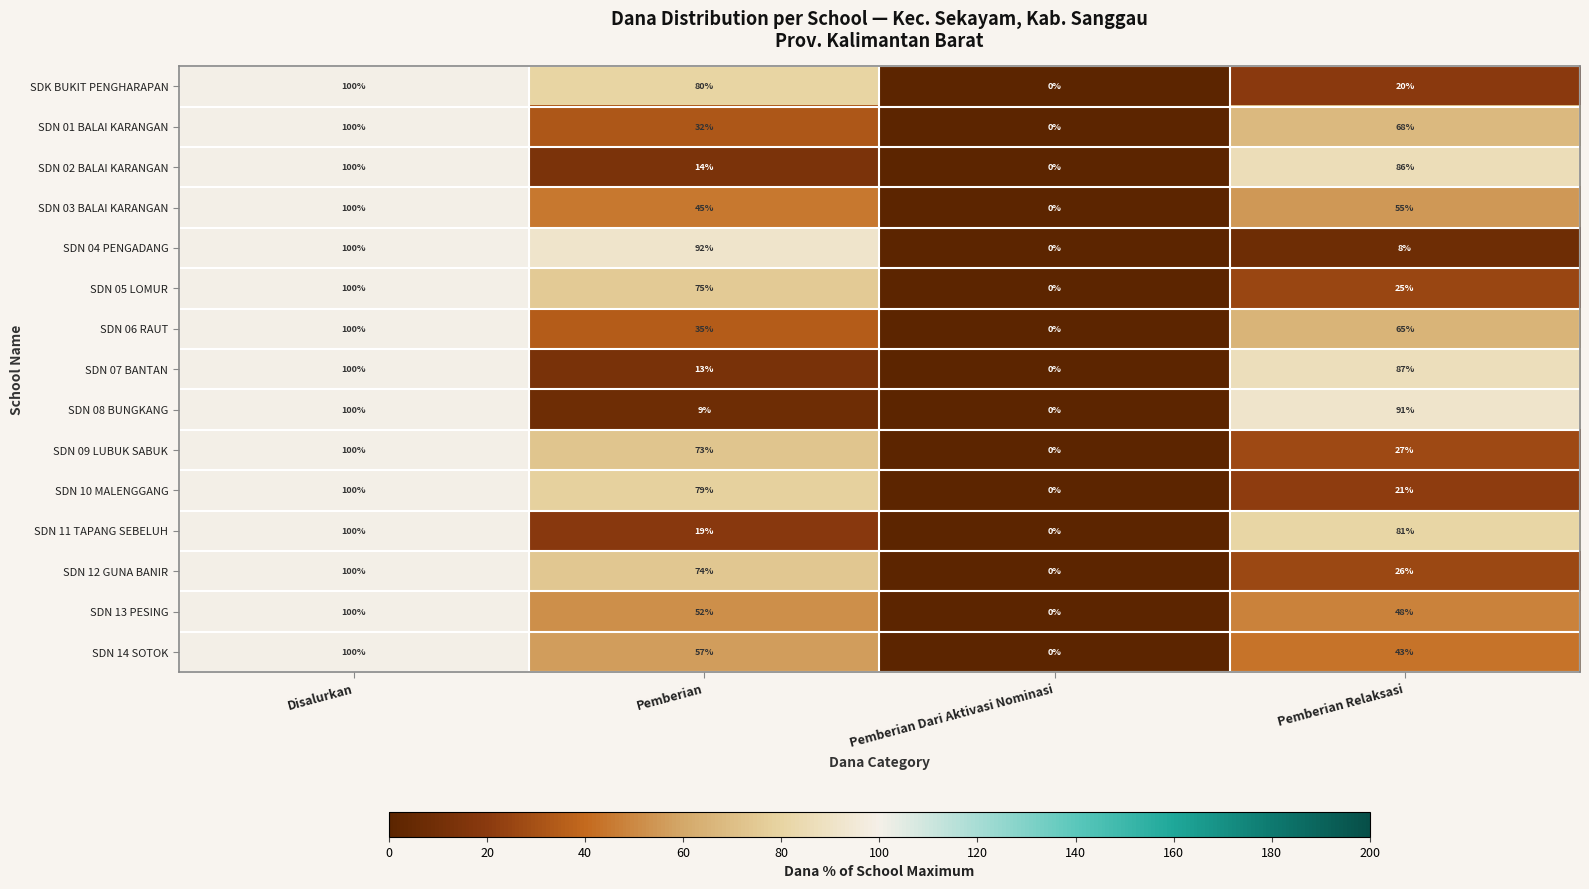

The SDK BUKIT PENGHARAPAN series shows 38 at Pemberian. True or false?

False